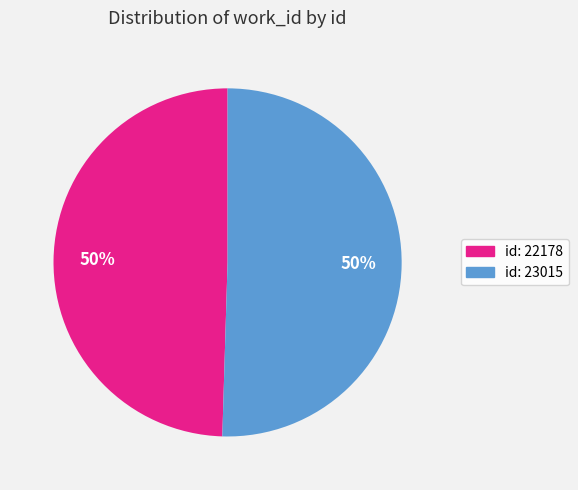

To the nearest percent, what is the average slice percentage?

50%